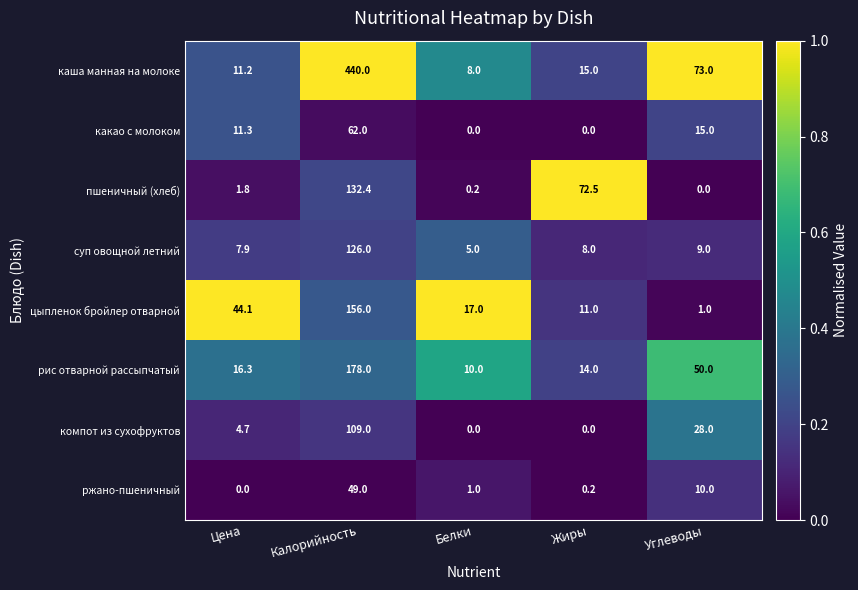

Which series has the largest total across all categories?

каша манная на молоке